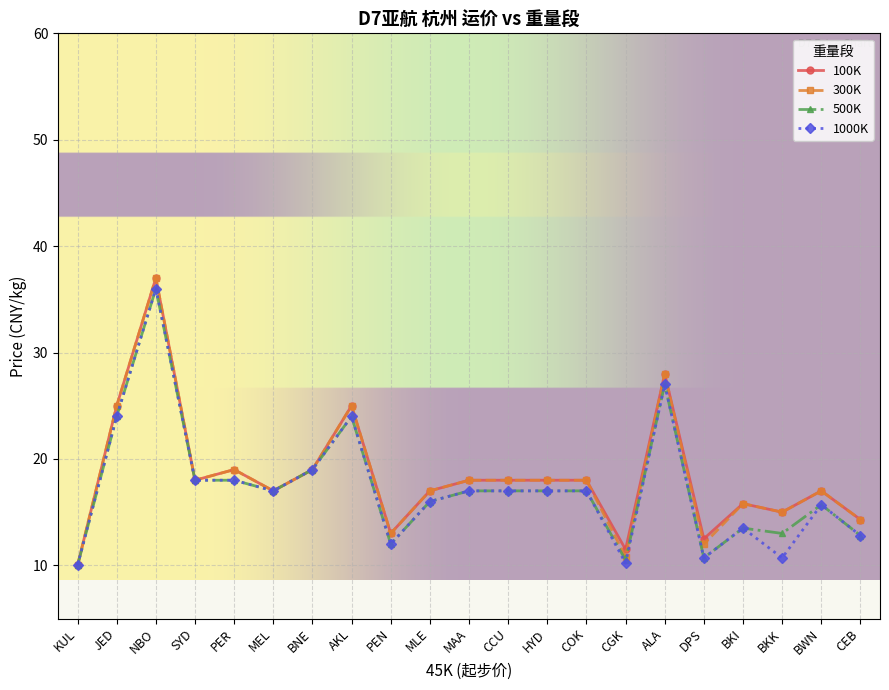

Where is the first local maximum for 500K?

NBO